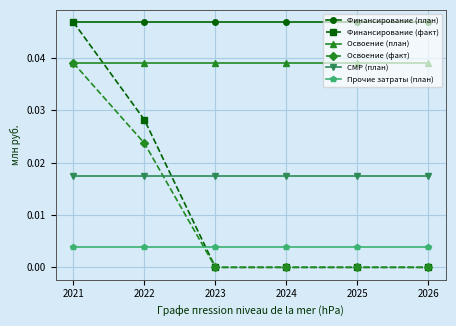

Between which two adjacent categories do Финансирование (факт) and Освоение (план) first intersect?

2021 and 2022